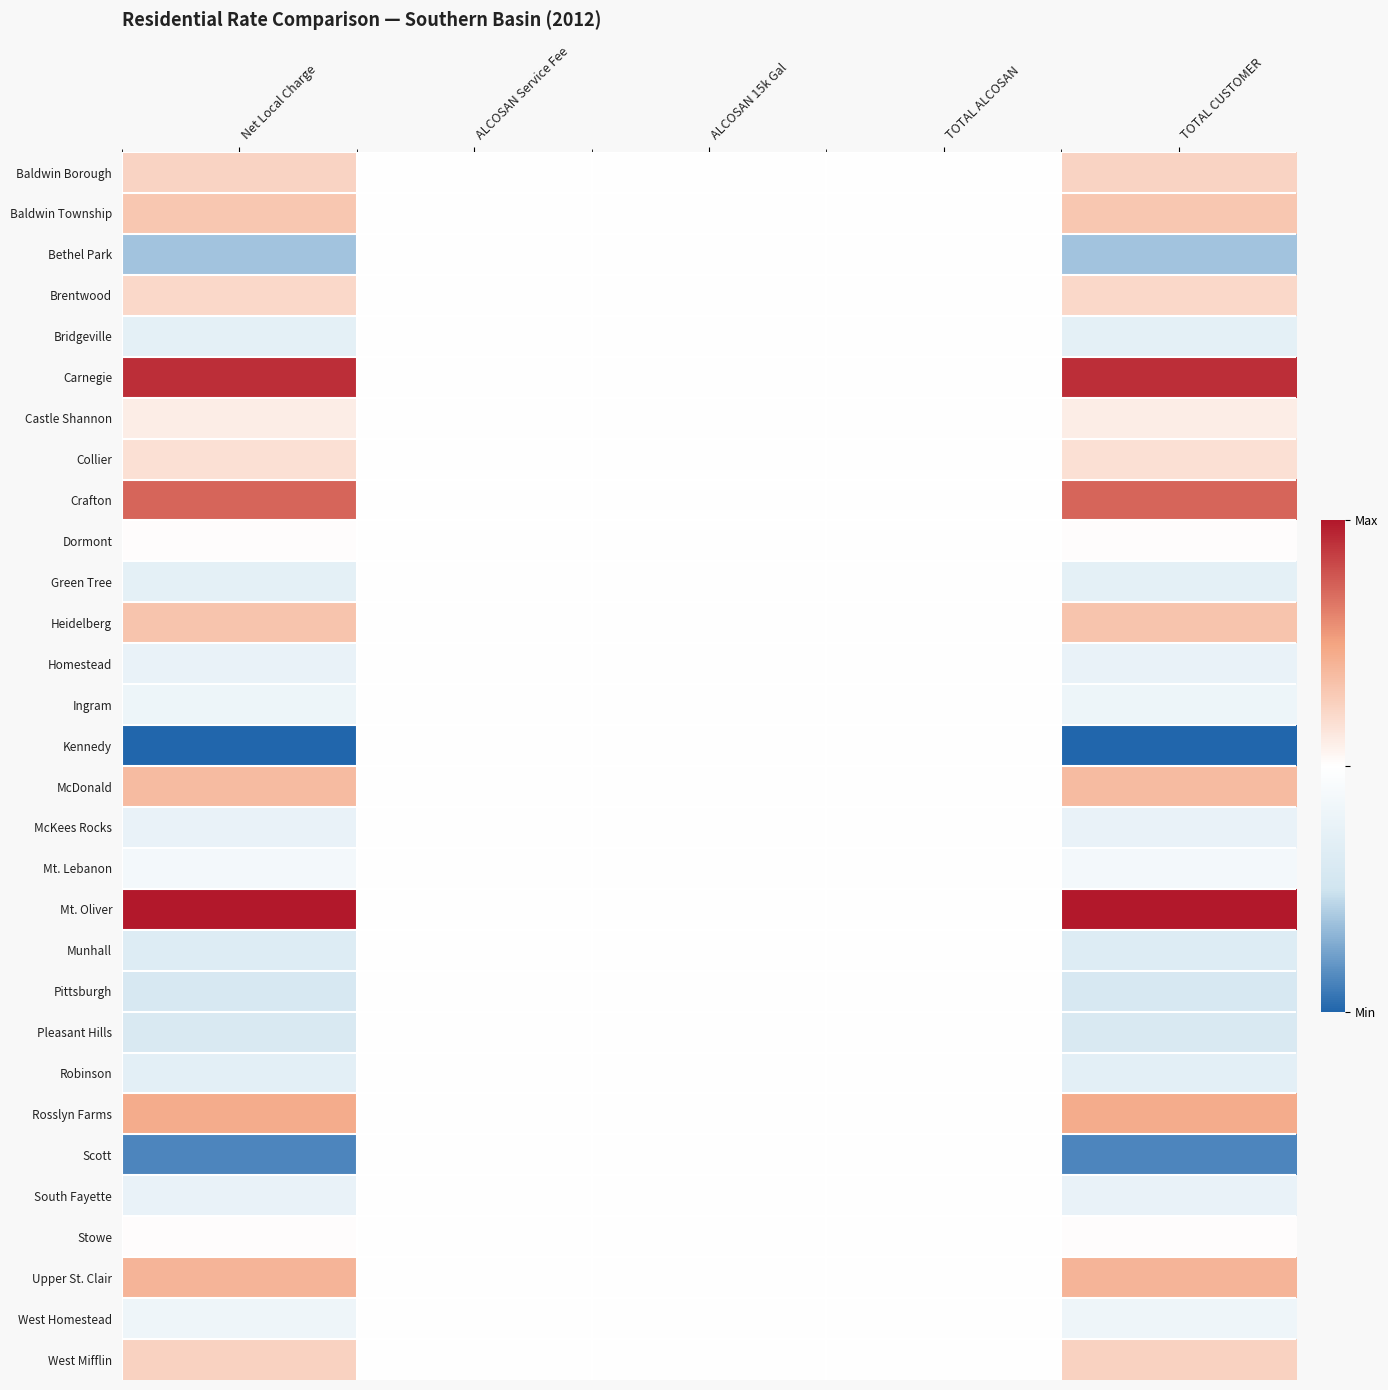

Reading left to right, what are all the values shown in this chart?

Baldwin Borough: Net Local Charge=0.6	ALCOSAN Service Fee=0.5	ALCOSAN 15k Gal=0.5	TOTAL ALCOSAN=0.5	TOTAL CUSTOMER=0.6
Baldwin Township: Net Local Charge=0.7	ALCOSAN Service Fee=0.5	ALCOSAN 15k Gal=0.5	TOTAL ALCOSAN=0.5	TOTAL CUSTOMER=0.7
Bethel Park: Net Local Charge=0.2	ALCOSAN Service Fee=0.5	ALCOSAN 15k Gal=0.5	TOTAL ALCOSAN=0.5	TOTAL CUSTOMER=0.2
Brentwood: Net Local Charge=0.6	ALCOSAN Service Fee=0.5	ALCOSAN 15k Gal=0.5	TOTAL ALCOSAN=0.5	TOTAL CUSTOMER=0.6
Bridgeville: Net Local Charge=0.4	ALCOSAN Service Fee=0.5	ALCOSAN 15k Gal=0.5	TOTAL ALCOSAN=0.5	TOTAL CUSTOMER=0.4
Carnegie: Net Local Charge=1.0	ALCOSAN Service Fee=0.5	ALCOSAN 15k Gal=0.5	TOTAL ALCOSAN=0.5	TOTAL CUSTOMER=1.0
Castle Shannon: Net Local Charge=0.5	ALCOSAN Service Fee=0.5	ALCOSAN 15k Gal=0.5	TOTAL ALCOSAN=0.5	TOTAL CUSTOMER=0.5
Collier: Net Local Charge=0.6	ALCOSAN Service Fee=0.5	ALCOSAN 15k Gal=0.5	TOTAL ALCOSAN=0.5	TOTAL CUSTOMER=0.6
Crafton: Net Local Charge=0.9	ALCOSAN Service Fee=0.5	ALCOSAN 15k Gal=0.5	TOTAL ALCOSAN=0.5	TOTAL CUSTOMER=0.9
Dormont: Net Local Charge=0.5	ALCOSAN Service Fee=0.5	ALCOSAN 15k Gal=0.5	TOTAL ALCOSAN=0.5	TOTAL CUSTOMER=0.5
Green Tree: Net Local Charge=0.4	ALCOSAN Service Fee=0.5	ALCOSAN 15k Gal=0.5	TOTAL ALCOSAN=0.5	TOTAL CUSTOMER=0.4
Heidelberg: Net Local Charge=0.7	ALCOSAN Service Fee=0.5	ALCOSAN 15k Gal=0.5	TOTAL ALCOSAN=0.5	TOTAL CUSTOMER=0.7
Homestead: Net Local Charge=0.4	ALCOSAN Service Fee=0.5	ALCOSAN 15k Gal=0.5	TOTAL ALCOSAN=0.5	TOTAL CUSTOMER=0.4
Ingram: Net Local Charge=0.4	ALCOSAN Service Fee=0.5	ALCOSAN 15k Gal=0.5	TOTAL ALCOSAN=0.5	TOTAL CUSTOMER=0.4
Kennedy: Net Local Charge=0.0	ALCOSAN Service Fee=0.5	ALCOSAN 15k Gal=0.5	TOTAL ALCOSAN=0.5	TOTAL CUSTOMER=0.0
McDonald: Net Local Charge=0.7	ALCOSAN Service Fee=0.5	ALCOSAN 15k Gal=0.5	TOTAL ALCOSAN=0.5	TOTAL CUSTOMER=0.7
McKees Rocks: Net Local Charge=0.4	ALCOSAN Service Fee=0.5	ALCOSAN 15k Gal=0.5	TOTAL ALCOSAN=0.5	TOTAL CUSTOMER=0.4
Mt. Lebanon: Net Local Charge=0.4	ALCOSAN Service Fee=0.5	ALCOSAN 15k Gal=0.5	TOTAL ALCOSAN=0.5	TOTAL CUSTOMER=0.4
Mt. Oliver: Net Local Charge=1.0	ALCOSAN Service Fee=0.5	ALCOSAN 15k Gal=0.5	TOTAL ALCOSAN=0.5	TOTAL CUSTOMER=1.0
Munhall: Net Local Charge=0.3	ALCOSAN Service Fee=0.5	ALCOSAN 15k Gal=0.5	TOTAL ALCOSAN=0.5	TOTAL CUSTOMER=0.3
Pittsburgh: Net Local Charge=0.3	ALCOSAN Service Fee=0.5	ALCOSAN 15k Gal=0.5	TOTAL ALCOSAN=0.5	TOTAL CUSTOMER=0.3
Pleasant Hills: Net Local Charge=0.3	ALCOSAN Service Fee=0.5	ALCOSAN 15k Gal=0.5	TOTAL ALCOSAN=0.5	TOTAL CUSTOMER=0.3
Robinson: Net Local Charge=0.4	ALCOSAN Service Fee=0.5	ALCOSAN 15k Gal=0.5	TOTAL ALCOSAN=0.5	TOTAL CUSTOMER=0.4
Rosslyn Farms: Net Local Charge=0.7	ALCOSAN Service Fee=0.5	ALCOSAN 15k Gal=0.5	TOTAL ALCOSAN=0.5	TOTAL CUSTOMER=0.7
Scott: Net Local Charge=0.1	ALCOSAN Service Fee=0.5	ALCOSAN 15k Gal=0.5	TOTAL ALCOSAN=0.5	TOTAL CUSTOMER=0.1
South Fayette: Net Local Charge=0.4	ALCOSAN Service Fee=0.5	ALCOSAN 15k Gal=0.5	TOTAL ALCOSAN=0.5	TOTAL CUSTOMER=0.4
Stowe: Net Local Charge=0.5	ALCOSAN Service Fee=0.5	ALCOSAN 15k Gal=0.5	TOTAL ALCOSAN=0.5	TOTAL CUSTOMER=0.5
Upper St. Clair: Net Local Charge=0.7	ALCOSAN Service Fee=0.5	ALCOSAN 15k Gal=0.5	TOTAL ALCOSAN=0.5	TOTAL CUSTOMER=0.7
West Homestead: Net Local Charge=0.4	ALCOSAN Service Fee=0.5	ALCOSAN 15k Gal=0.5	TOTAL ALCOSAN=0.5	TOTAL CUSTOMER=0.4
West Mifflin: Net Local Charge=0.6	ALCOSAN Service Fee=0.5	ALCOSAN 15k Gal=0.5	TOTAL ALCOSAN=0.5	TOTAL CUSTOMER=0.6